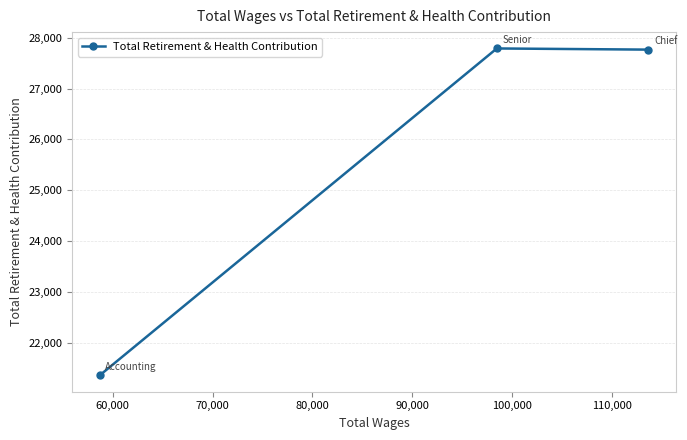

What is the difference between the maximum and minimum values?

6431